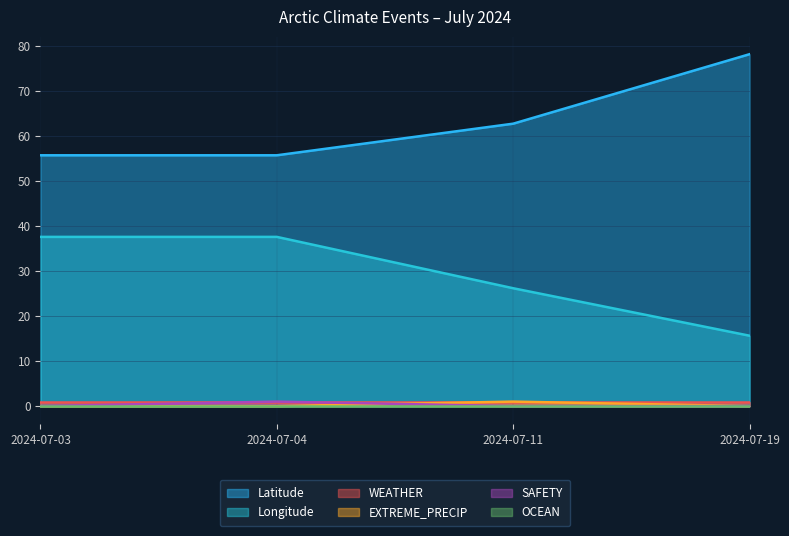

Is the value of EXTREME_PRECIP at 2024-07-04 greater than the value of Longitude at 2024-07-19?

No